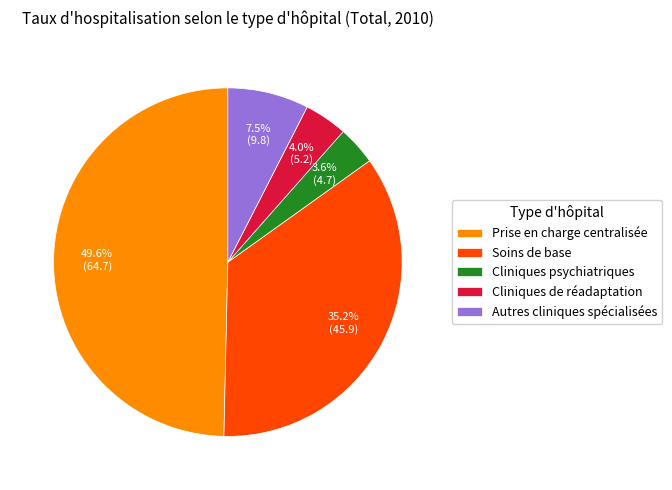

Is the sum of Prise en charge centralisée and Cliniques psychiatriques greater than half?

Yes